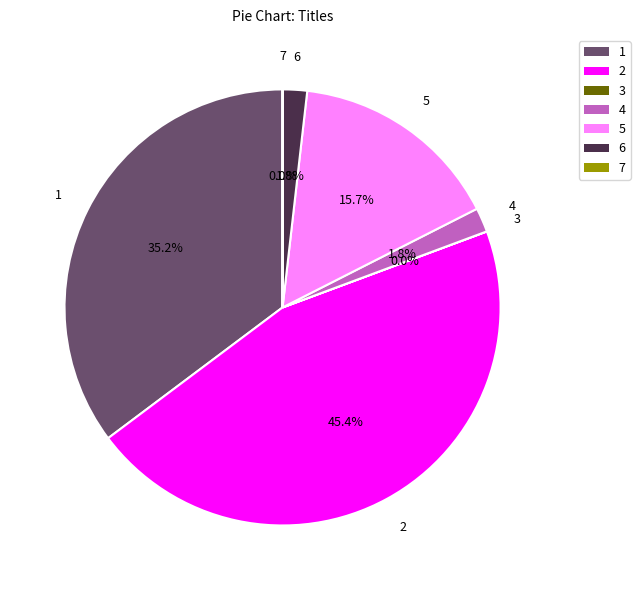

Is there any slice that represents more than half of the pie?

No